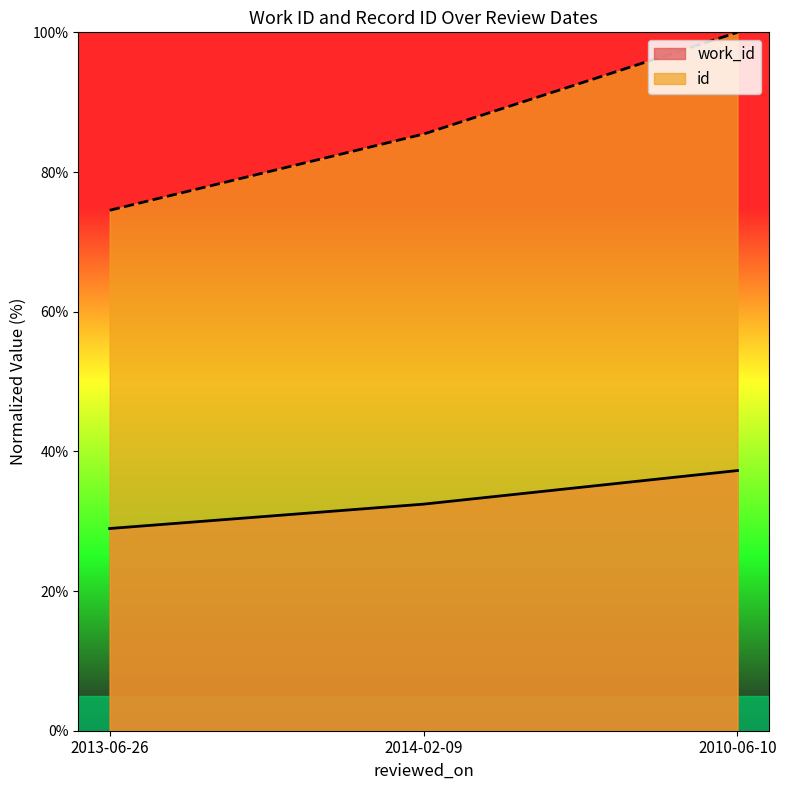

The value of id at 2014-02-09 is 37.8. True or false?

False